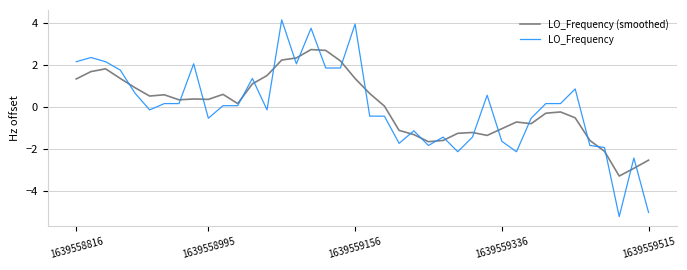

Which series has the largest range (max minus min)?

LO_Frequency